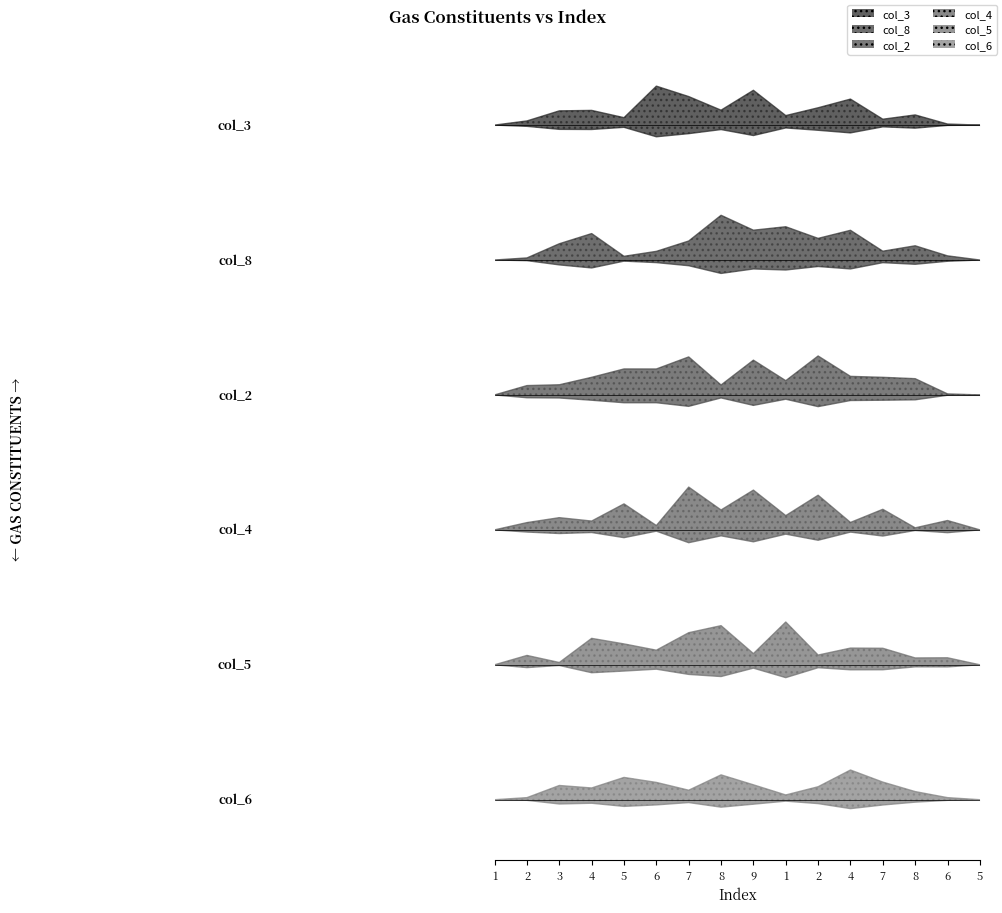

The col_3 series shows 8 at 1. True or false?

True